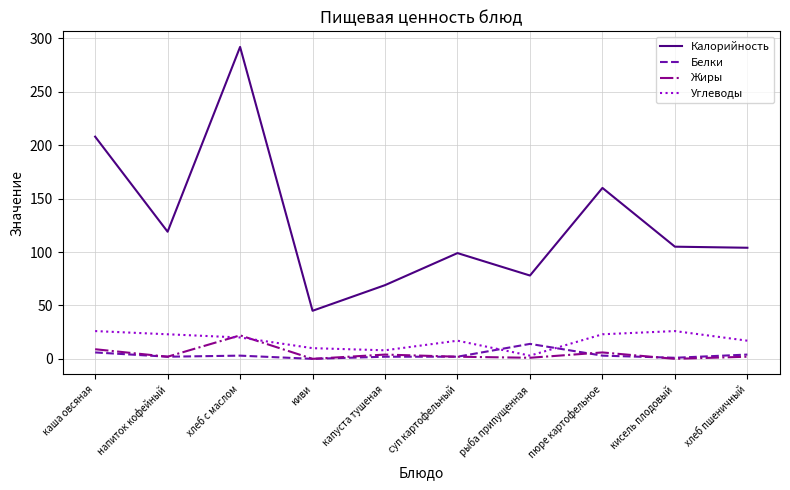

True or false: Белки and Калорийность intersect in this chart.

False